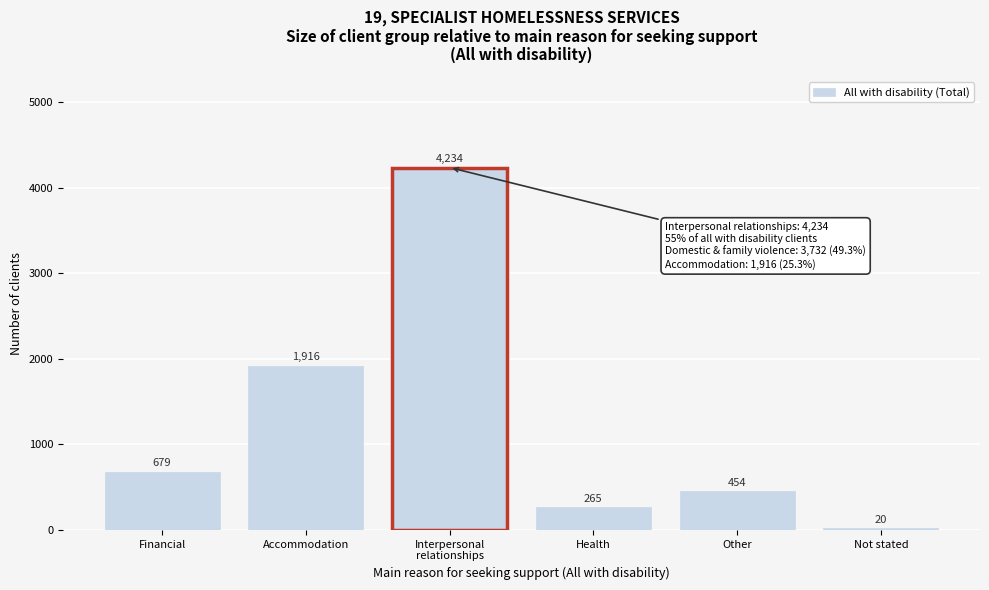

Reading left to right, what are all the values shown in this chart?

679	1916	4234	265	454	20